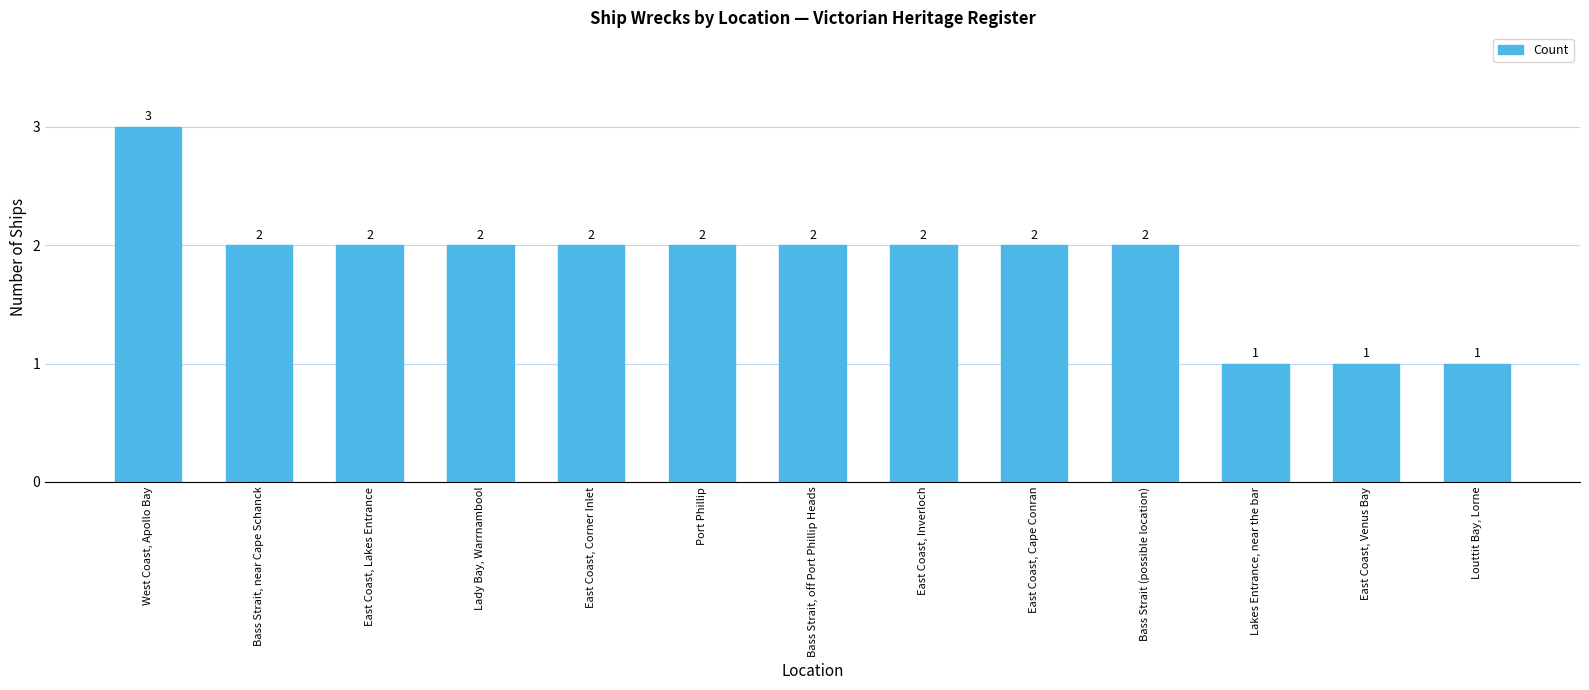

How many values are between 2 and 3?

10